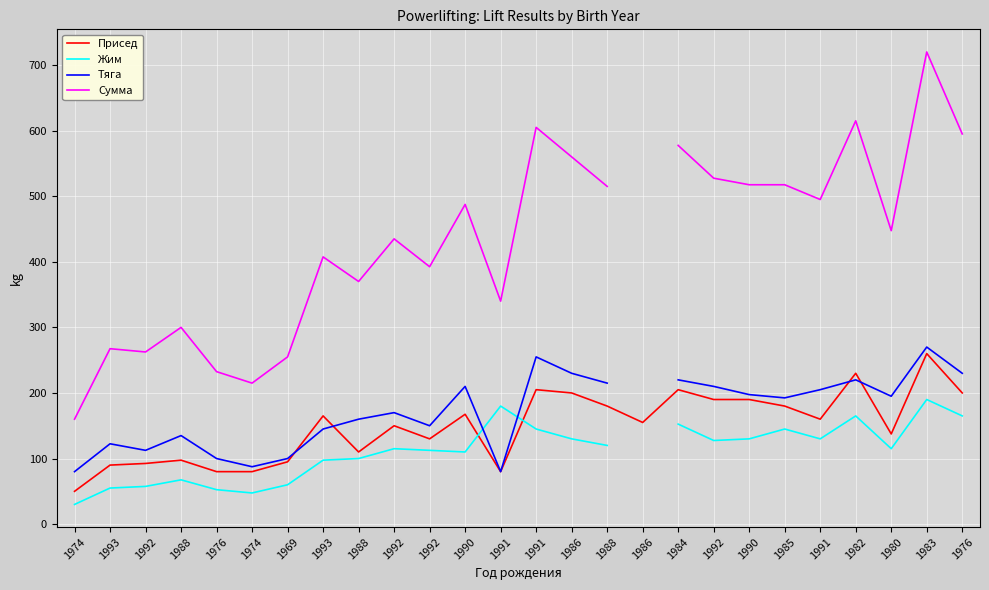

How many positive values does the Жим series have?

25